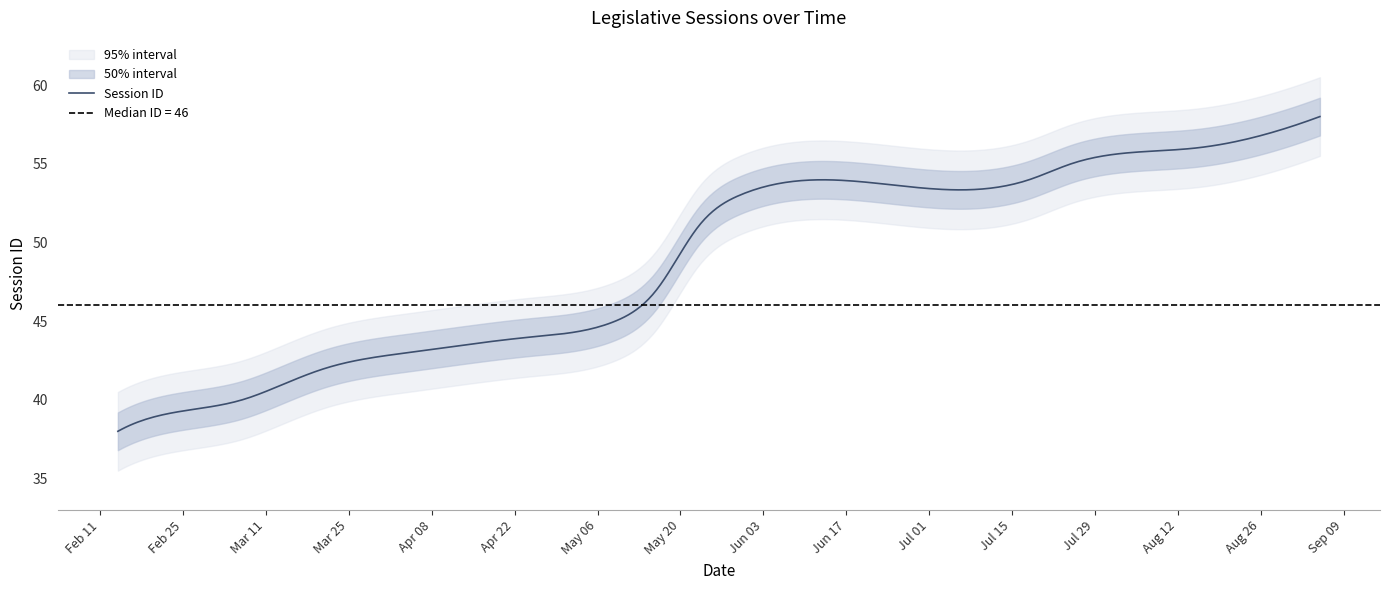

What is the smallest value displayed?

38